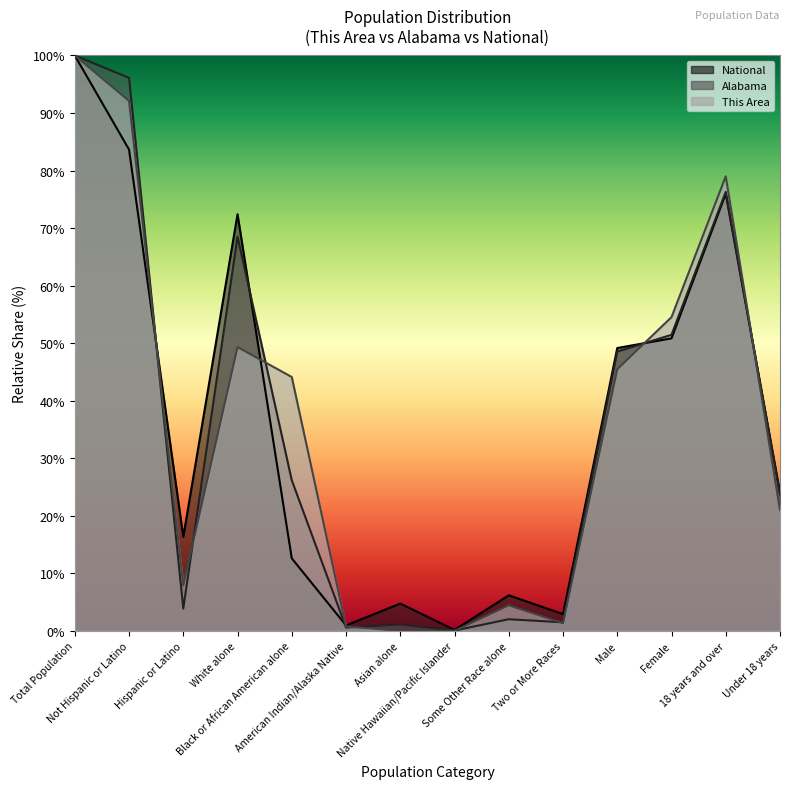

Between American Indian/Alaska Native and Native Hawaiian/Pacific Islander, which series saw the biggest shift?

National